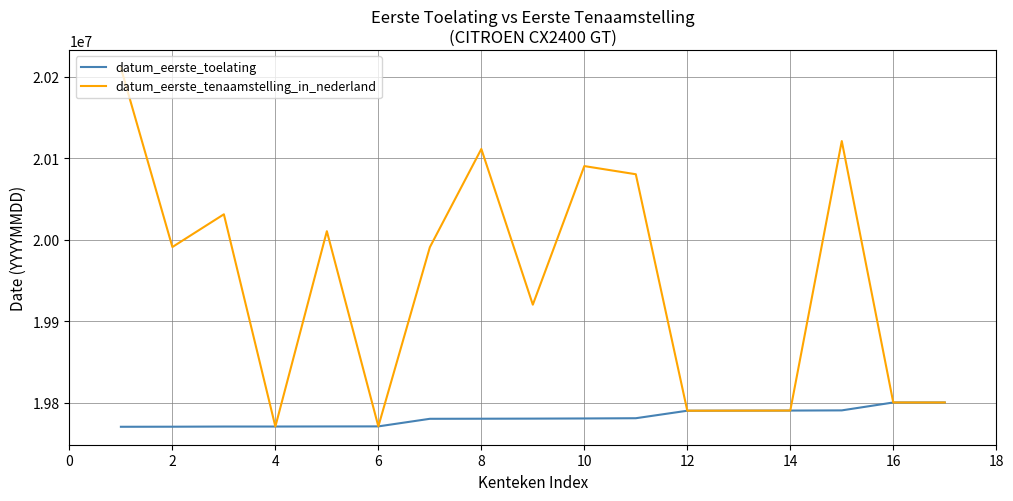

Rank the series by their average value, from lowest to highest.

datum_eerste_toelating, datum_eerste_tenaamstelling_in_nederland